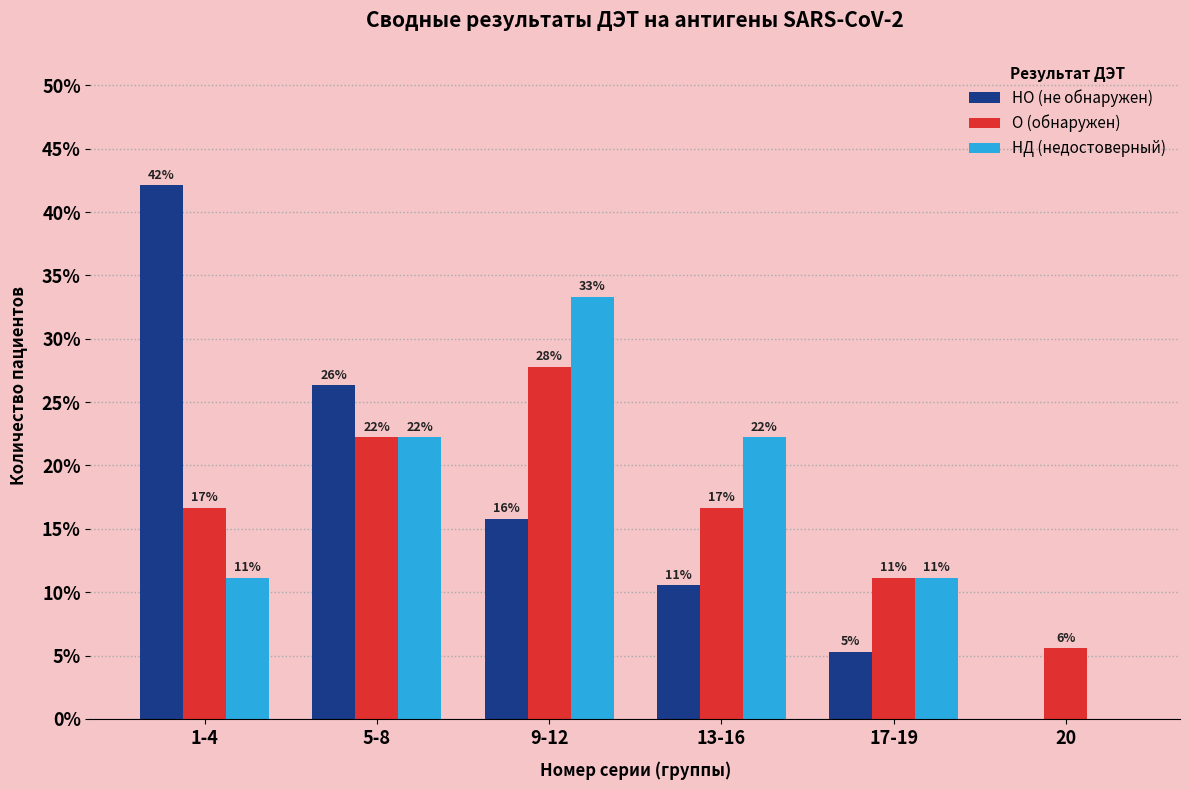

Are the bars horizontal?

No